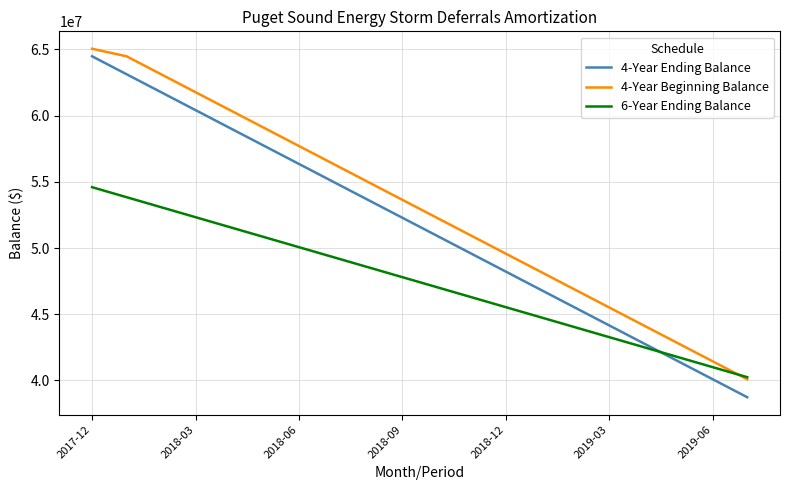

Which series has the largest range (max minus min)?

4-Year Ending Balance